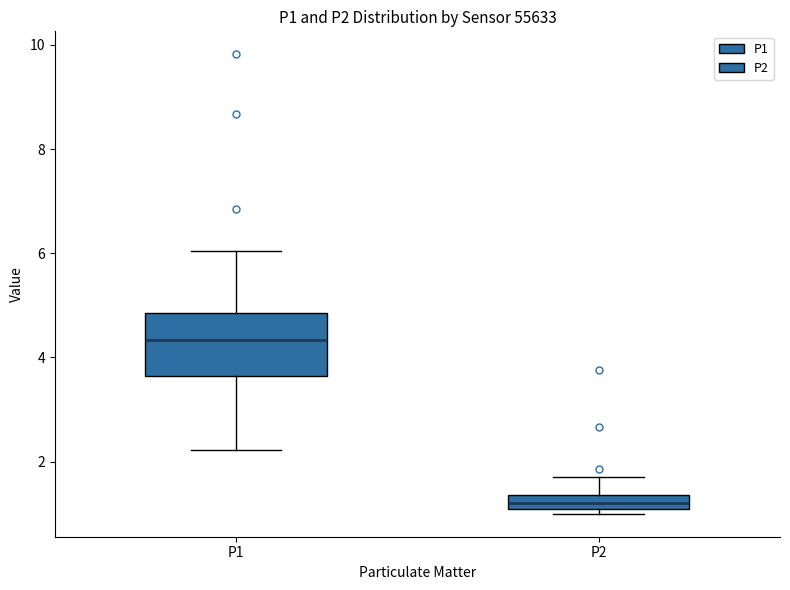

Comparing the boxes themselves (not the whiskers), which one is the tallest?

P1